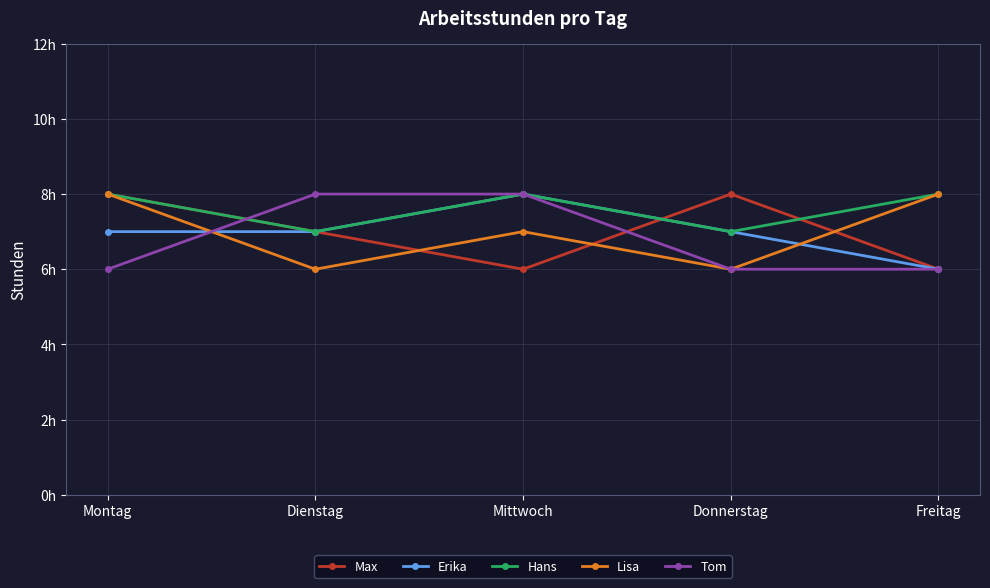

After their last crossing, which series has the higher values: Erika or Max?

Max